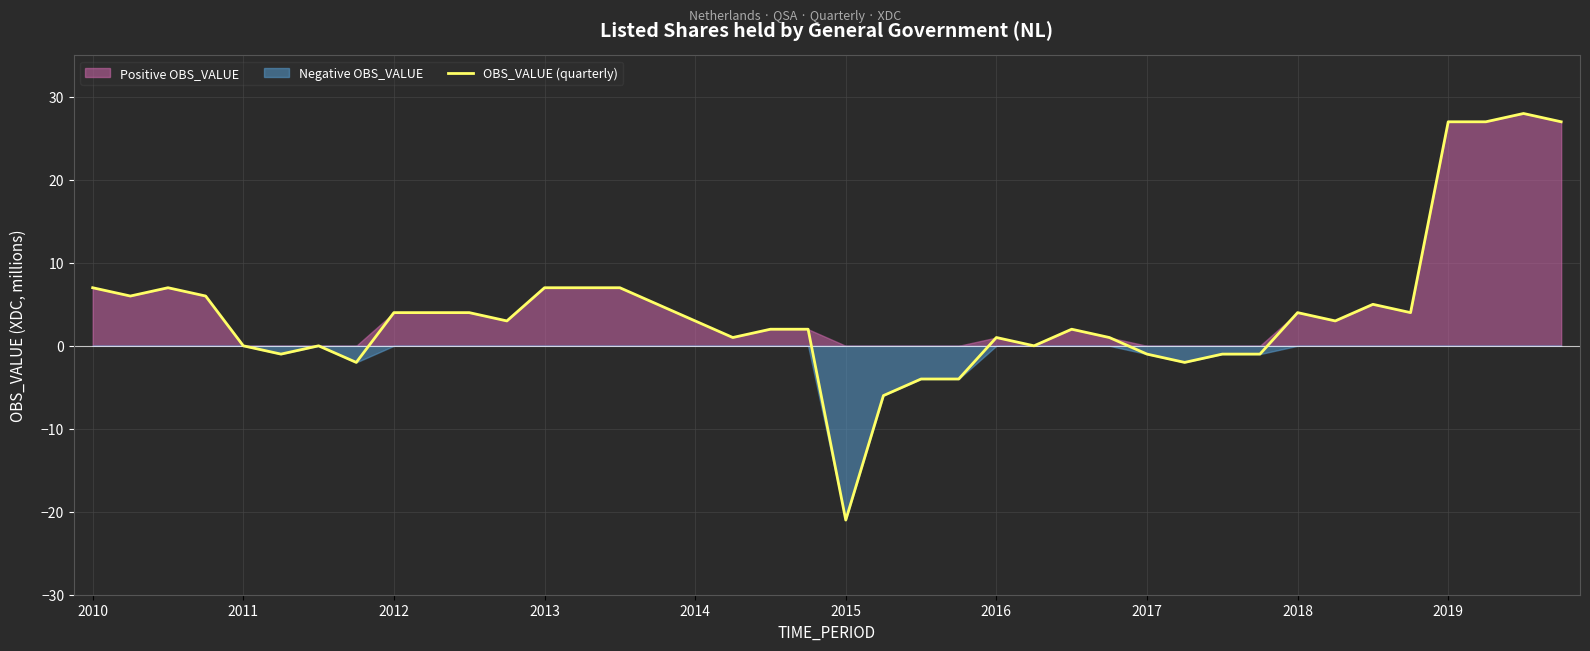

What is the maximum value for OBS_VALUE (quarterly)?

28